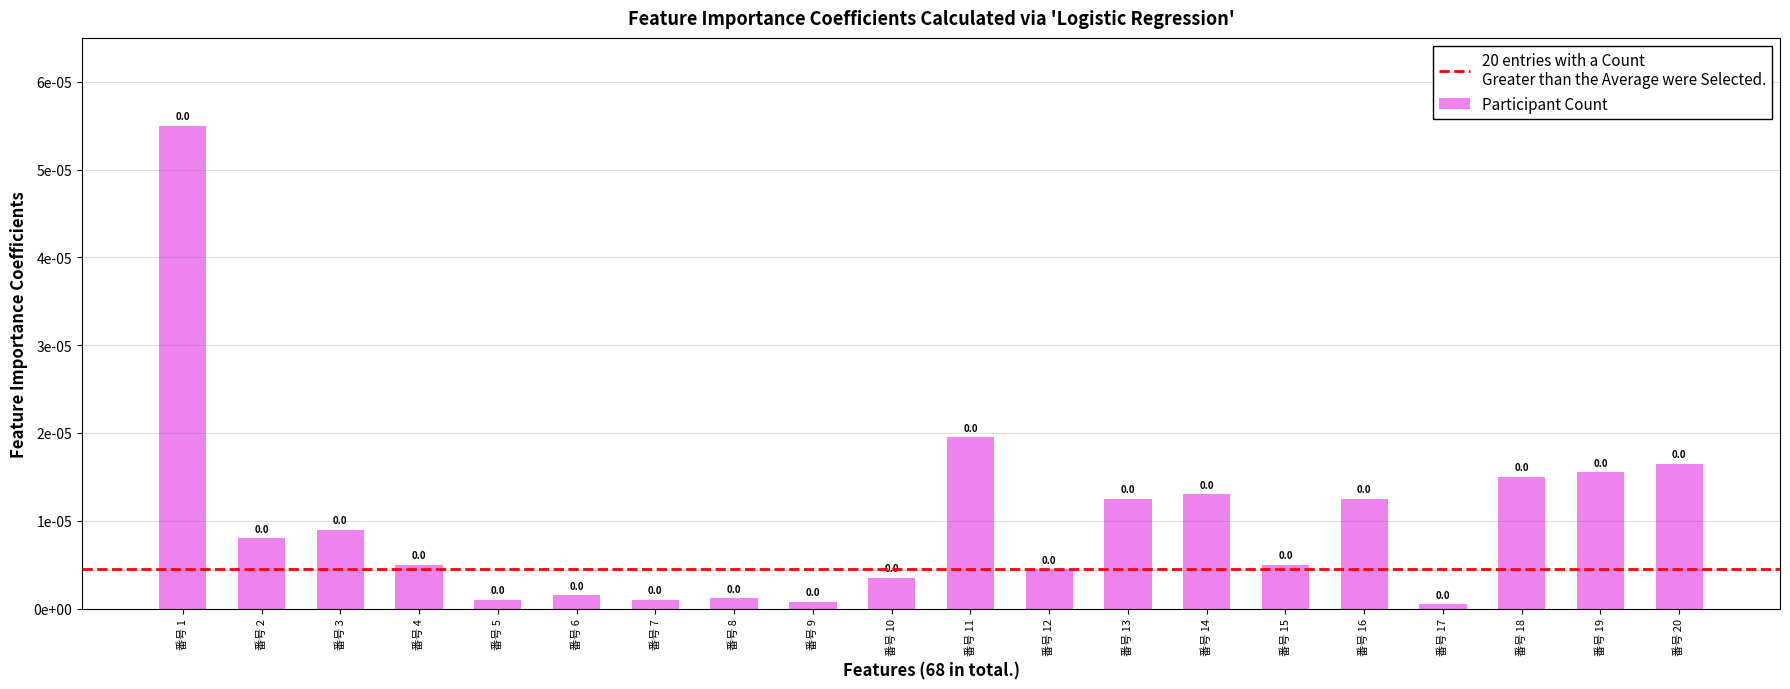

The value at 番号 12 is 0.0. True or false?

False